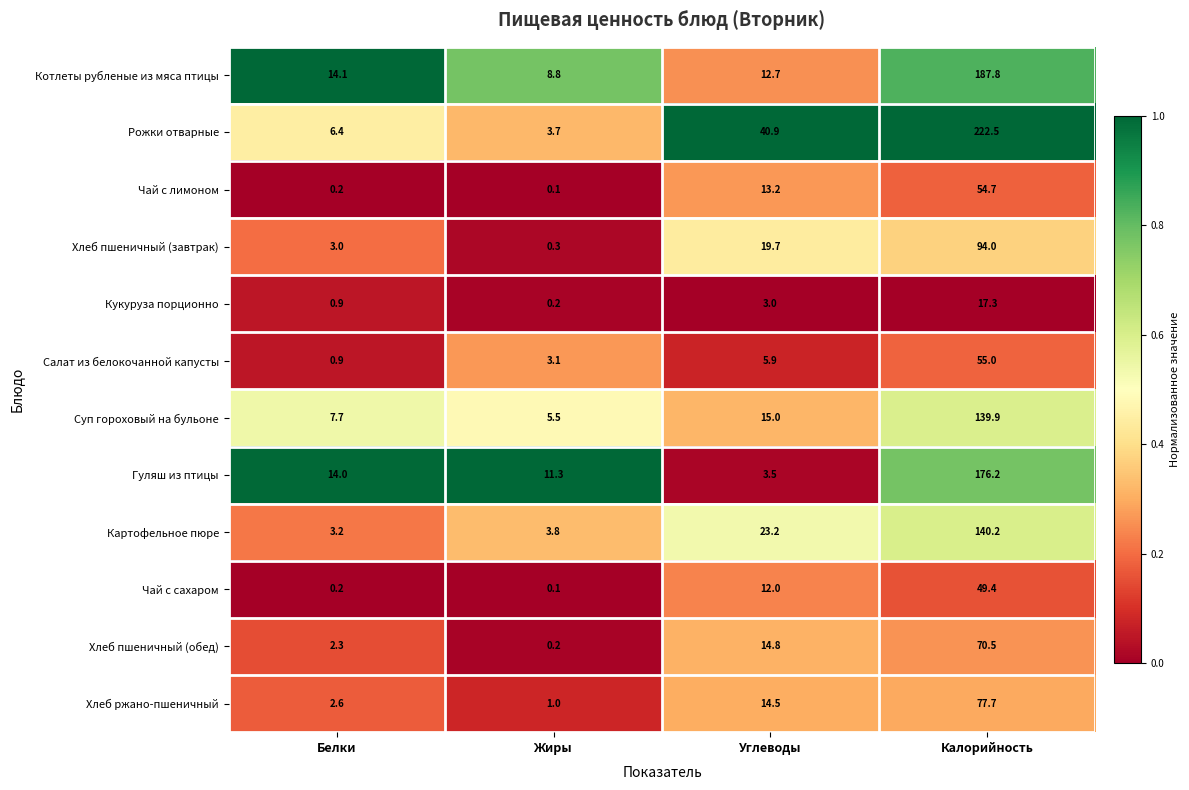

List the series in order of their peak value, lowest first.

Кукуруза порционно, Чай с сахаром, Чай с лимоном, Салат из белокочанной капусты, Хлеб пшеничный (обед), Хлеб ржано-пшеничный, Хлеб пшеничный (завтрак), Суп гороховый на бульоне, Картофельное пюре, Гуляш из птицы, Котлеты рубленые из мяса птицы, Рожки отварные